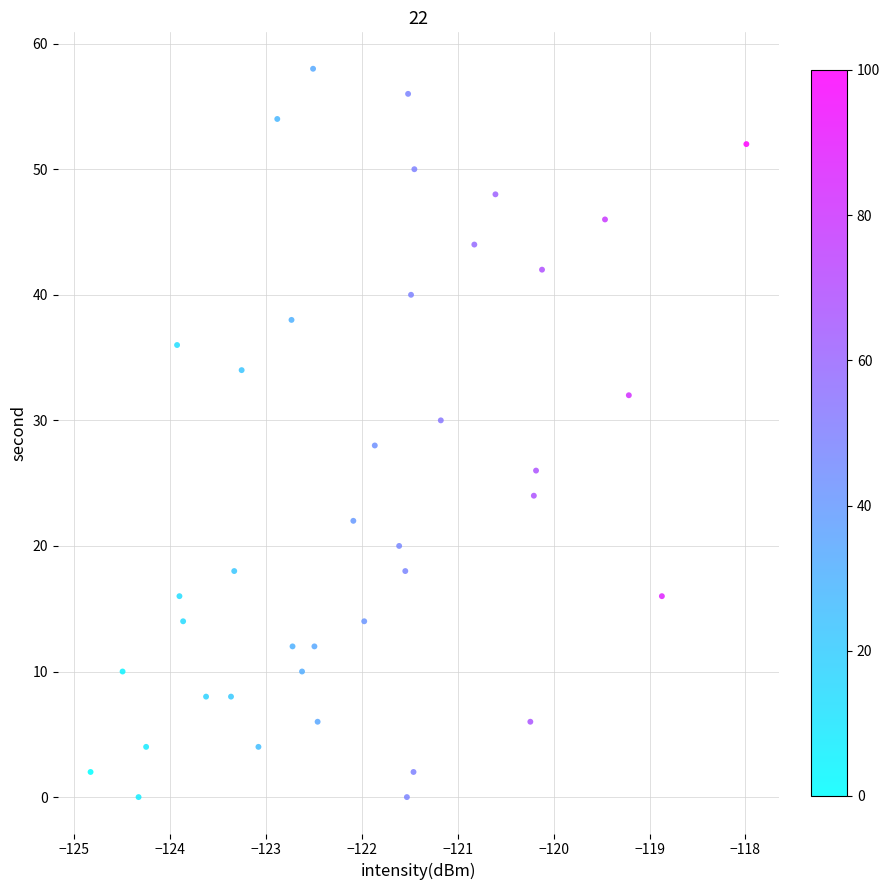

What is the range of Y values (max minus min)?

58